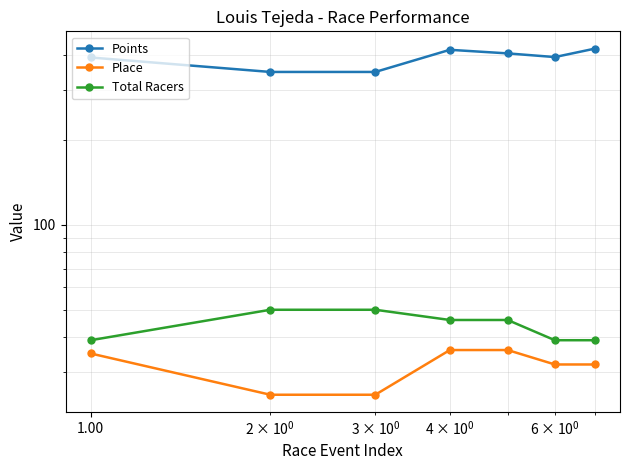

Reading right to left, what are all the values shown in this chart?

Points: 420.7	392.8	404.7	416.8	347.9	347.9	391.4
Place: 32.0	32.0	36.0	36.0	25.0	25.0	35.0
Total Racers: 39.0	39.0	46.0	46.0	50.0	50.0	39.0